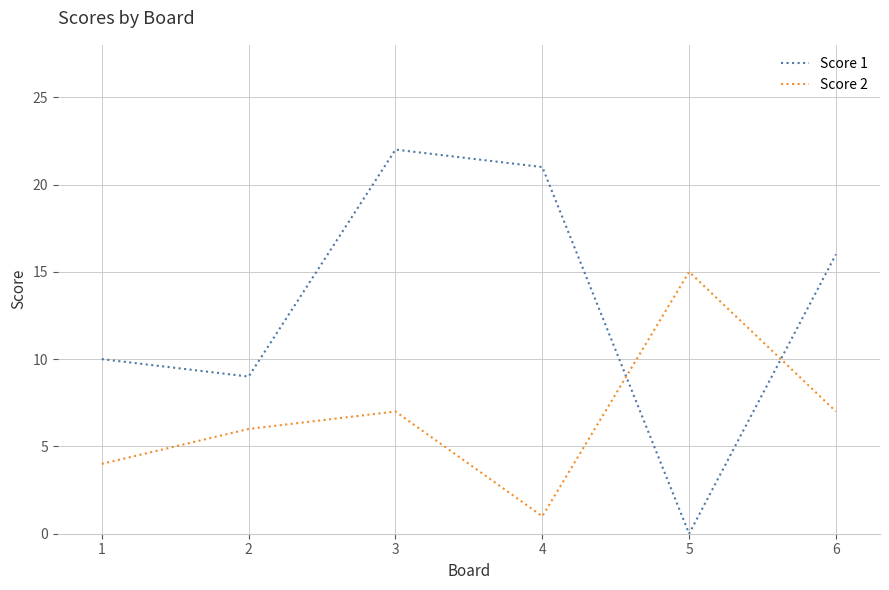

At which category is the sum across all series the highest?

3